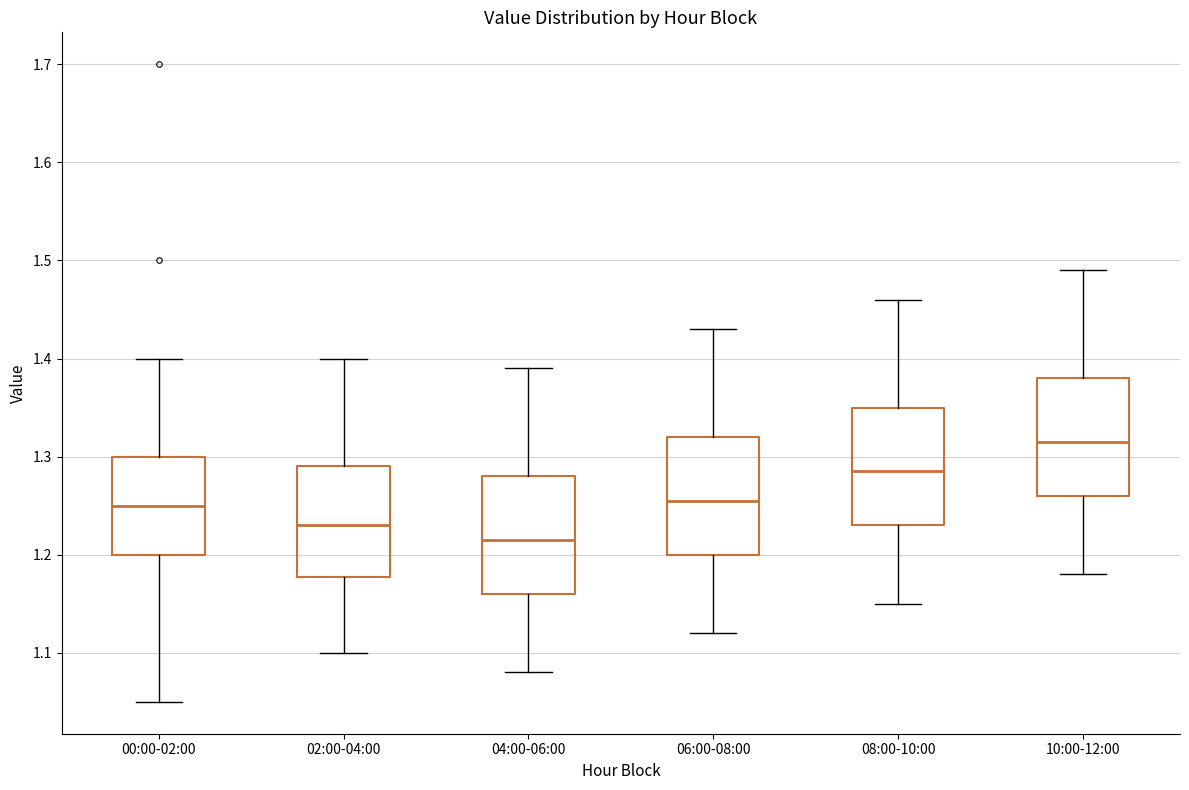

Reading left to right, read every box against the y-axis: the position of its median line, the range the box covers, and the ends of its whiskers. The values are not printed on the chart, so give them approximately, as read against the axis.

00:00-02:00: median 1.25, box 1.20 to 1.30, whiskers 1.05 to 1.40
02:00-04:00: median 1.23, box 1.18 to 1.29, whiskers 1.10 to 1.40
04:00-06:00: median 1.22, box 1.16 to 1.28, whiskers 1.08 to 1.39
06:00-08:00: median 1.26, box 1.20 to 1.32, whiskers 1.12 to 1.43
08:00-10:00: median 1.29, box 1.23 to 1.35, whiskers 1.15 to 1.46
10:00-12:00: median 1.32, box 1.26 to 1.38, whiskers 1.18 to 1.49